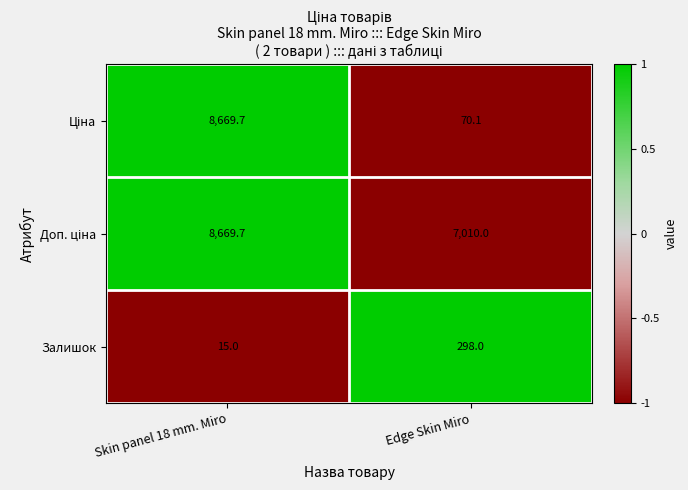

What is the spread (max minus min) of values at Edge Skin Miro?

6939.9